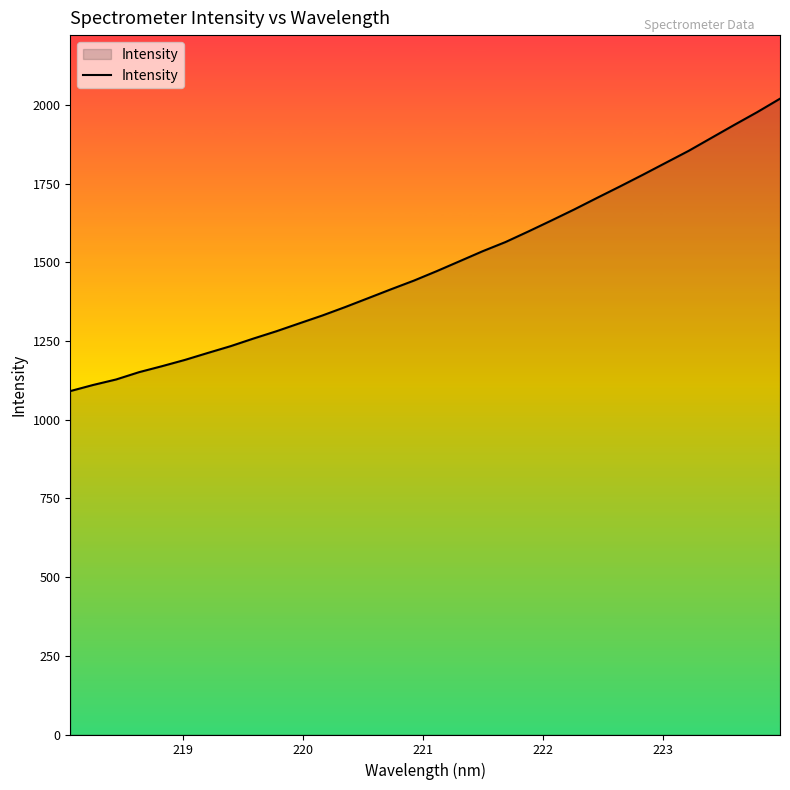

What is the average value?

1492.2